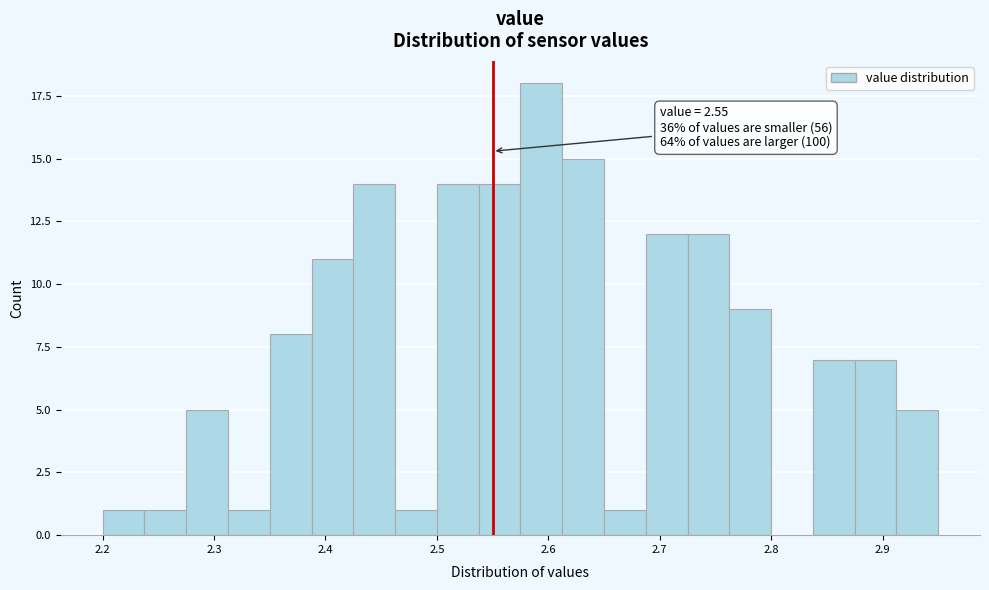

Read against the x-axis, roughly where is the centre of the tallest bar?

2.59